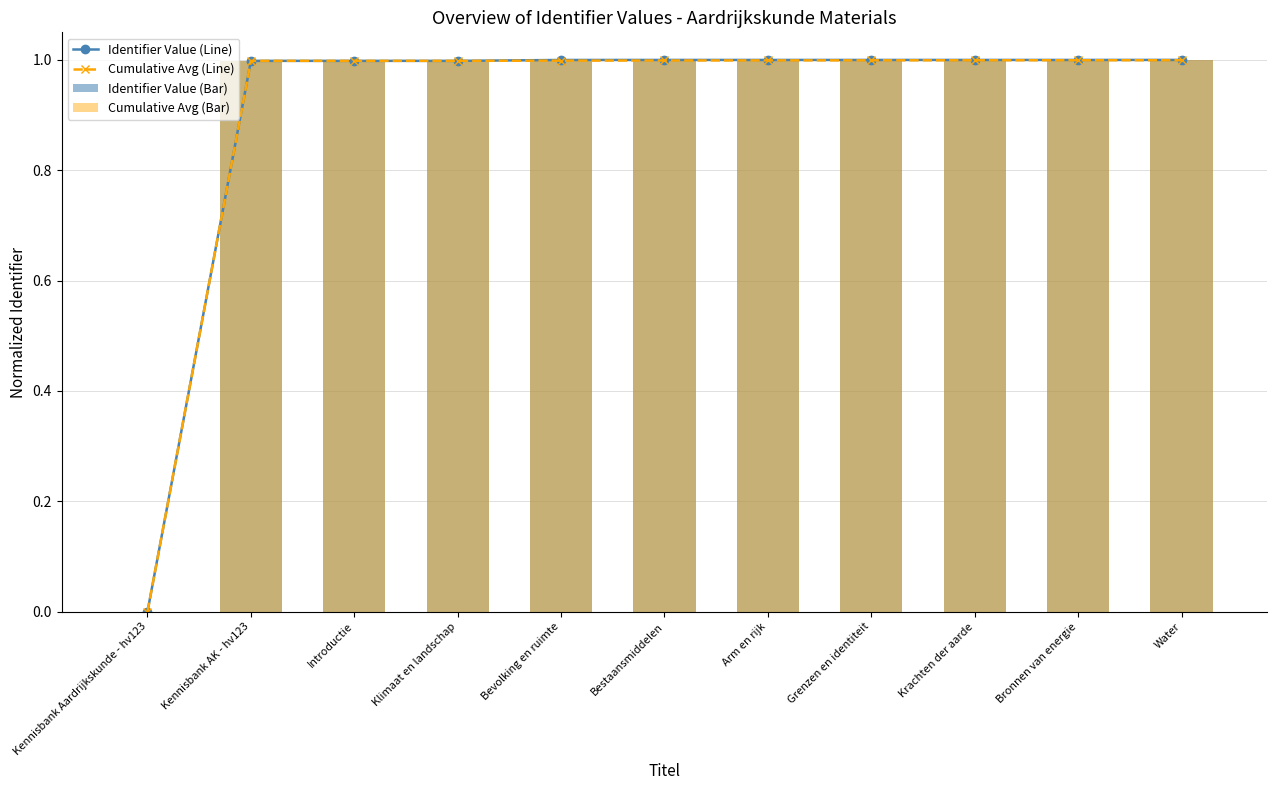

What is the label of the 7th bar from the left?

Arm en rijk